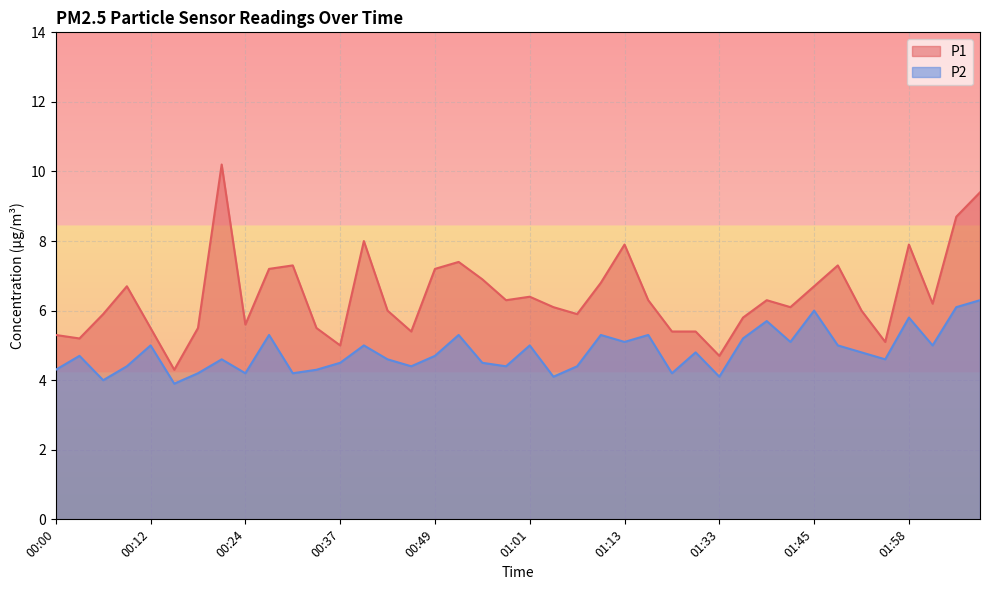

What is the total value across all series at 01:10?

12.1